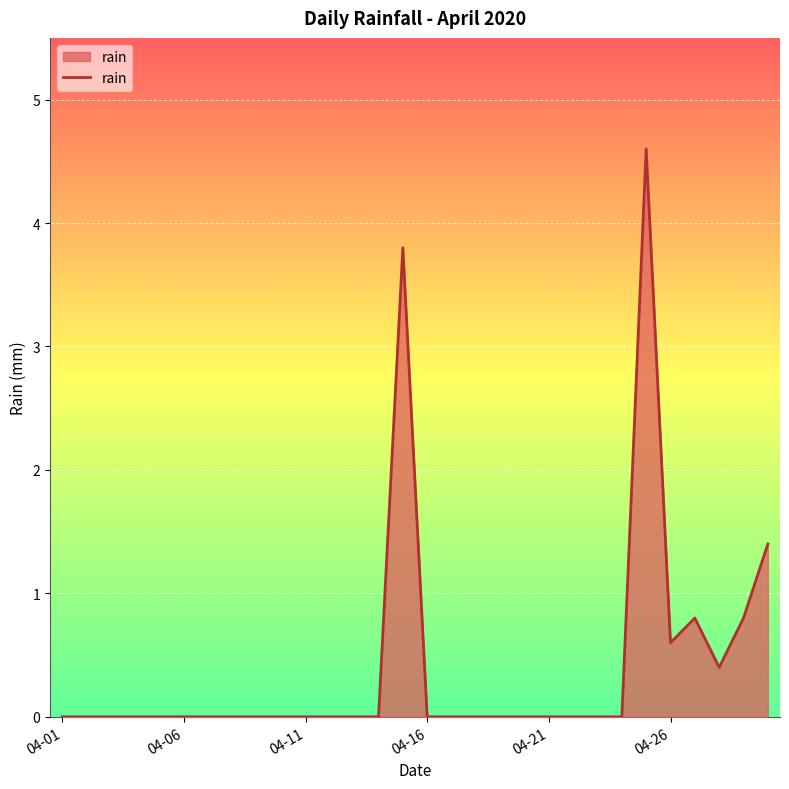

How many lines are shown in the chart?

1